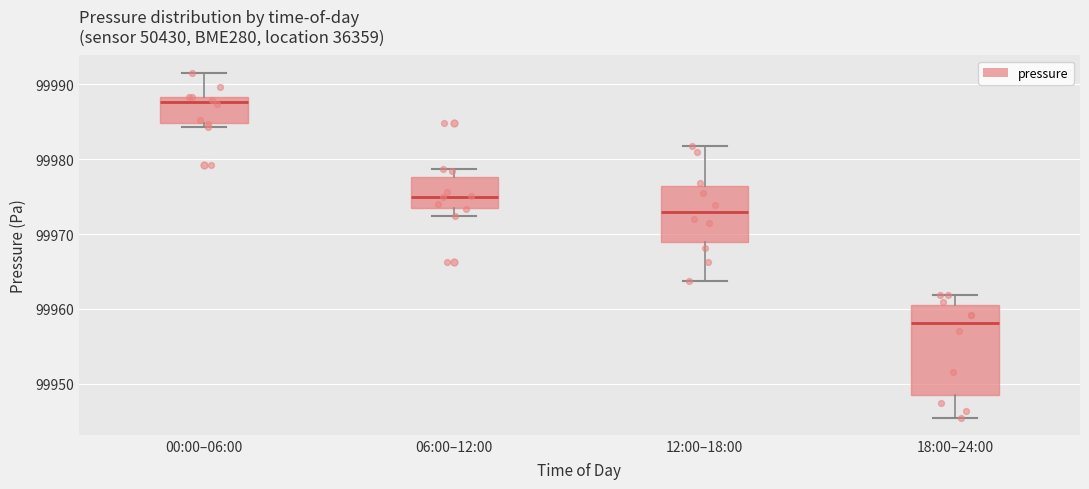

Comparing the boxes themselves (not the whiskers), which one is the tallest?

18:00–24:00